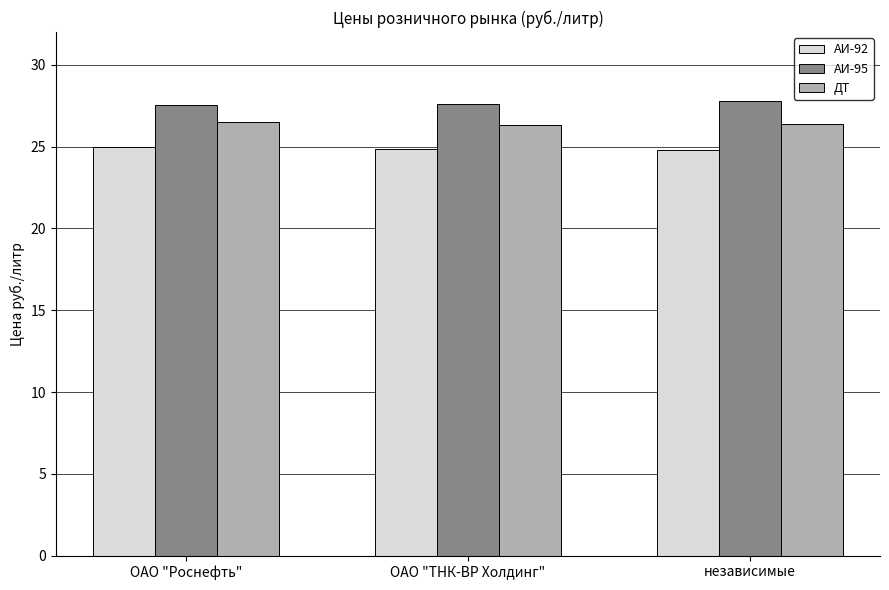

What is the greatest value displayed?

27.8